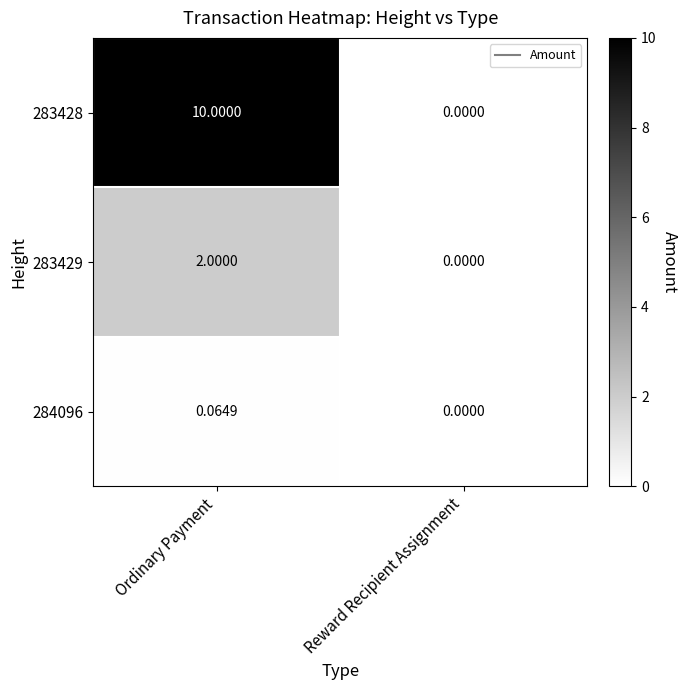

At which category is the sum across all series the highest?

Ordinary Payment